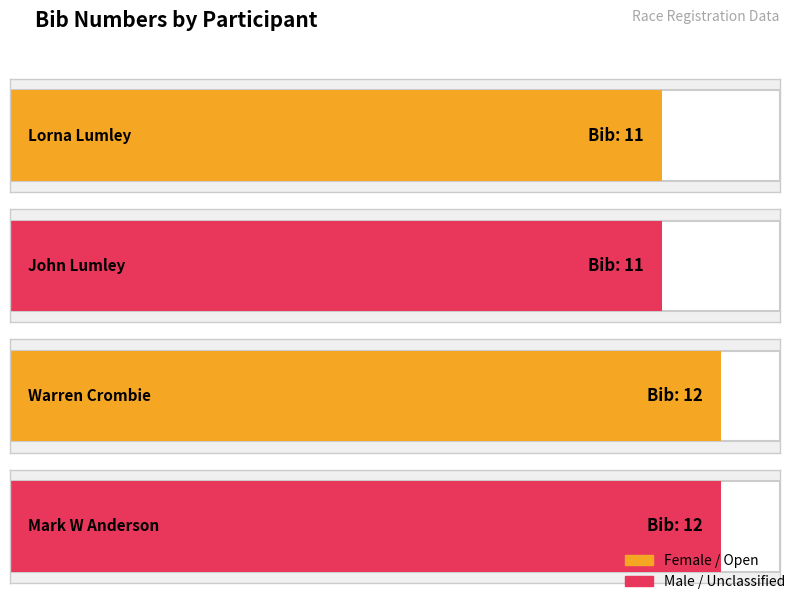

What is the average value?

12